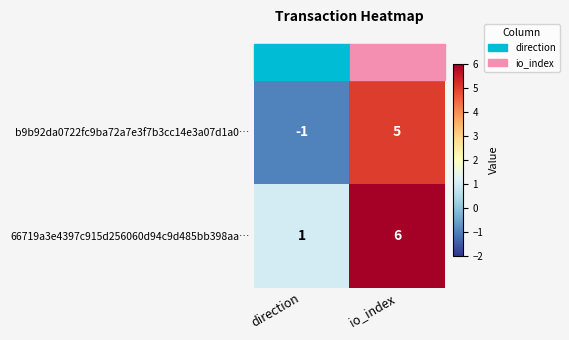

Where is 66719a3e4397c915d256060d94c9d485bb398aa… nearest to the value 3?

direction